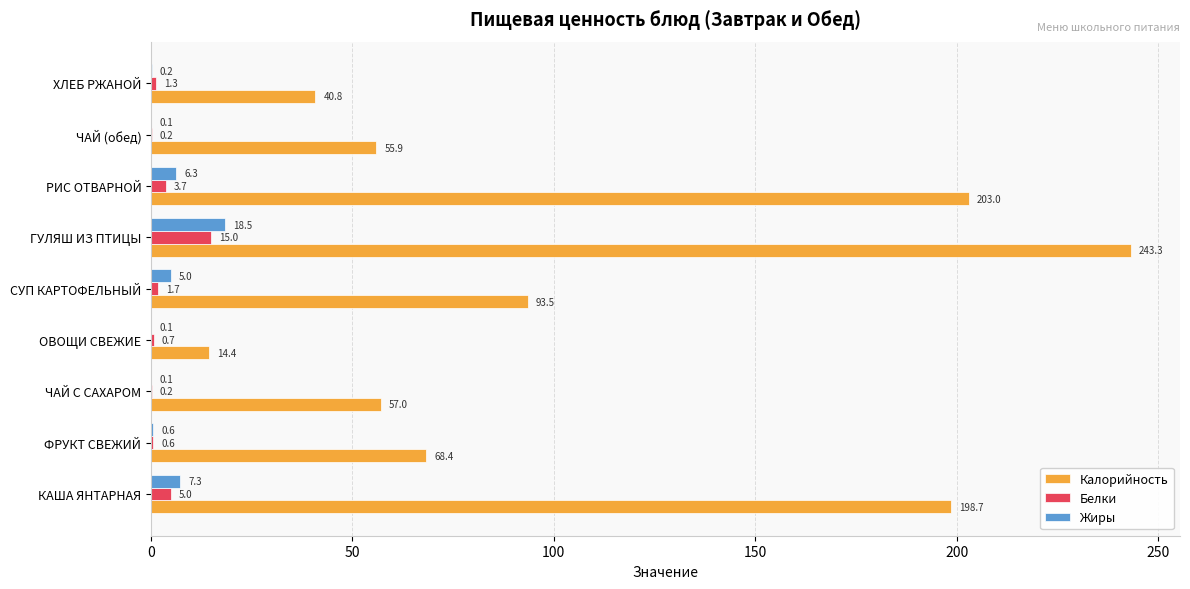

What is the maximum value for Калорийность?

243.3